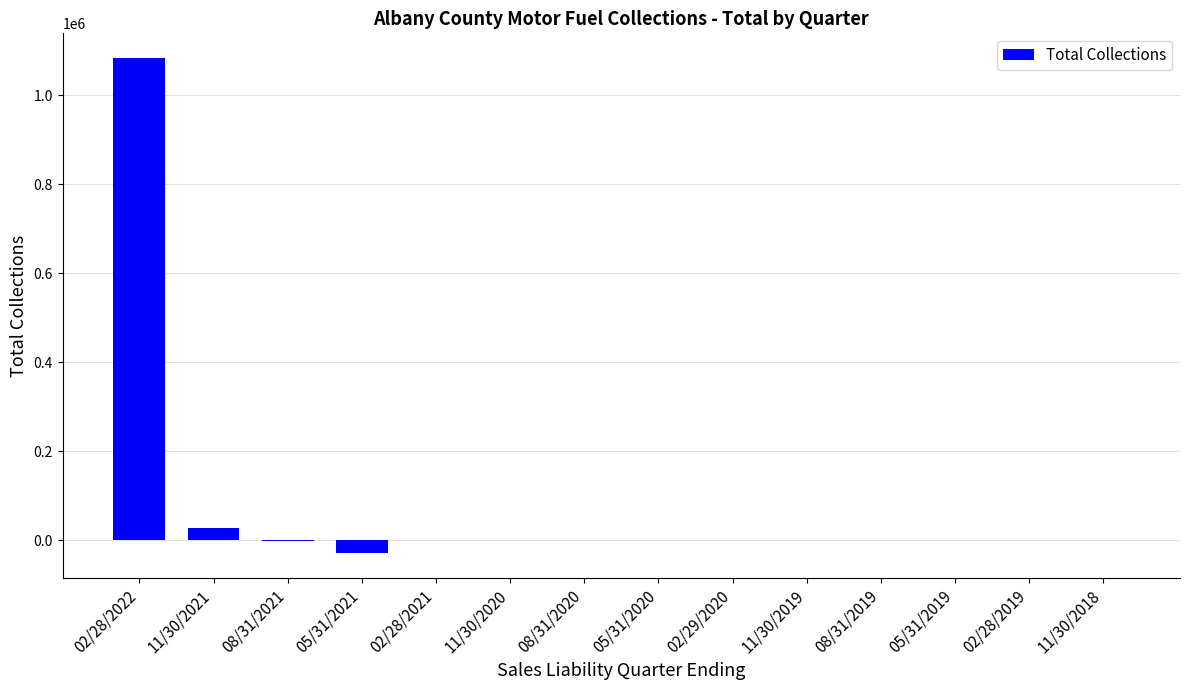

What is the maximum value shown in the chart?

1083680.0